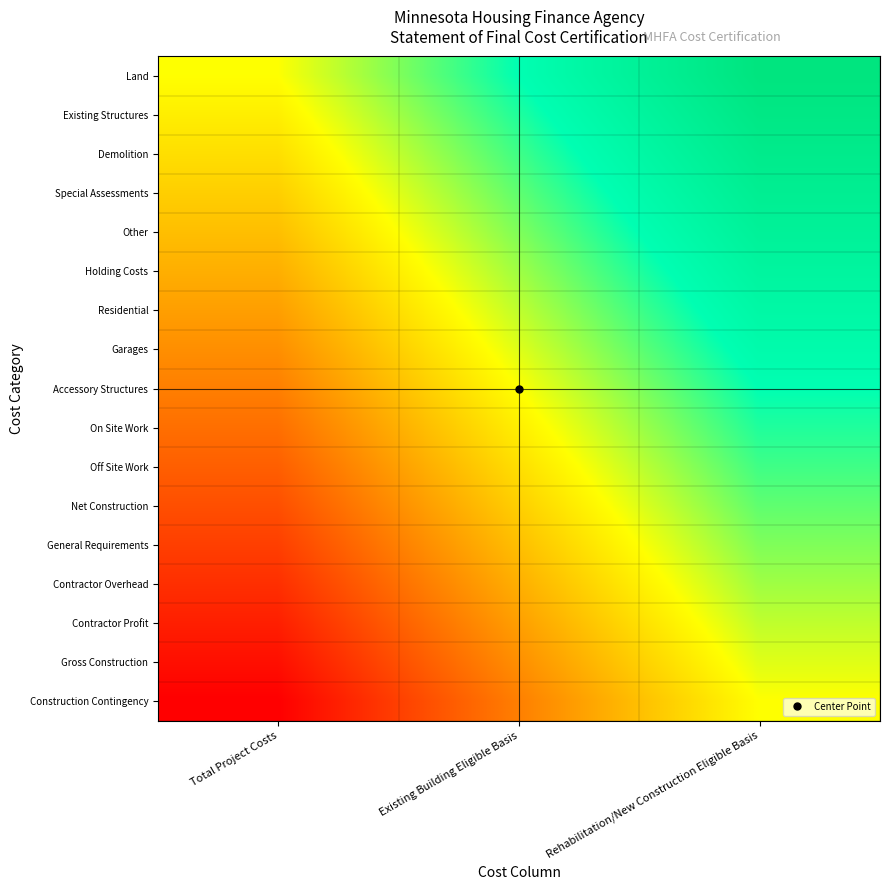

Reading left to right, extract all data points from this chart.

Land: Total Project Costs=0.0	Existing Building Eligible Basis=0.5	Rehabilitation/New Construction Eligible Basis=1.0
Existing Structures: Total Project Costs=-0.1	Existing Building Eligible Basis=0.4	Rehabilitation/New Construction Eligible Basis=0.9
Demolition: Total Project Costs=-0.1	Existing Building Eligible Basis=0.4	Rehabilitation/New Construction Eligible Basis=0.9
Special Assessments: Total Project Costs=-0.2	Existing Building Eligible Basis=0.3	Rehabilitation/New Construction Eligible Basis=0.8
Other: Total Project Costs=-0.2	Existing Building Eligible Basis=0.2	Rehabilitation/New Construction Eligible Basis=0.8
Holding Costs: Total Project Costs=-0.3	Existing Building Eligible Basis=0.2	Rehabilitation/New Construction Eligible Basis=0.7
Residential: Total Project Costs=-0.4	Existing Building Eligible Basis=0.1	Rehabilitation/New Construction Eligible Basis=0.6
Garages: Total Project Costs=-0.4	Existing Building Eligible Basis=0.1	Rehabilitation/New Construction Eligible Basis=0.6
Accessory Structures: Total Project Costs=-0.5	Existing Building Eligible Basis=0.0	Rehabilitation/New Construction Eligible Basis=0.5
On Site Work: Total Project Costs=-0.6	Existing Building Eligible Basis=-0.1	Rehabilitation/New Construction Eligible Basis=0.4
Off Site Work: Total Project Costs=-0.6	Existing Building Eligible Basis=-0.1	Rehabilitation/New Construction Eligible Basis=0.4
Net Construction: Total Project Costs=-0.7	Existing Building Eligible Basis=-0.2	Rehabilitation/New Construction Eligible Basis=0.3
General Requirements: Total Project Costs=-0.8	Existing Building Eligible Basis=-0.2	Rehabilitation/New Construction Eligible Basis=0.2
Contractor Overhead: Total Project Costs=-0.8	Existing Building Eligible Basis=-0.3	Rehabilitation/New Construction Eligible Basis=0.2
Contractor Profit: Total Project Costs=-0.9	Existing Building Eligible Basis=-0.4	Rehabilitation/New Construction Eligible Basis=0.1
Gross Construction: Total Project Costs=-0.9	Existing Building Eligible Basis=-0.4	Rehabilitation/New Construction Eligible Basis=0.1
Construction Contingency: Total Project Costs=-1.0	Existing Building Eligible Basis=-0.5	Rehabilitation/New Construction Eligible Basis=0.0